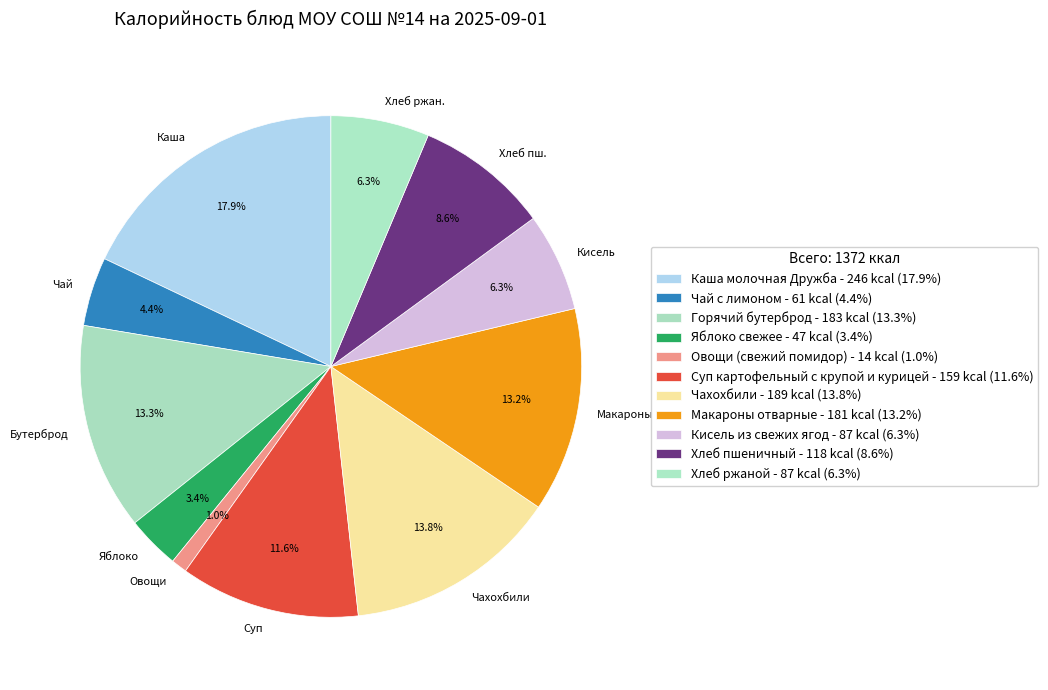

Is the sum of Овощи (свежий помидор) and Кисель из свежих ягод greater than half?

No